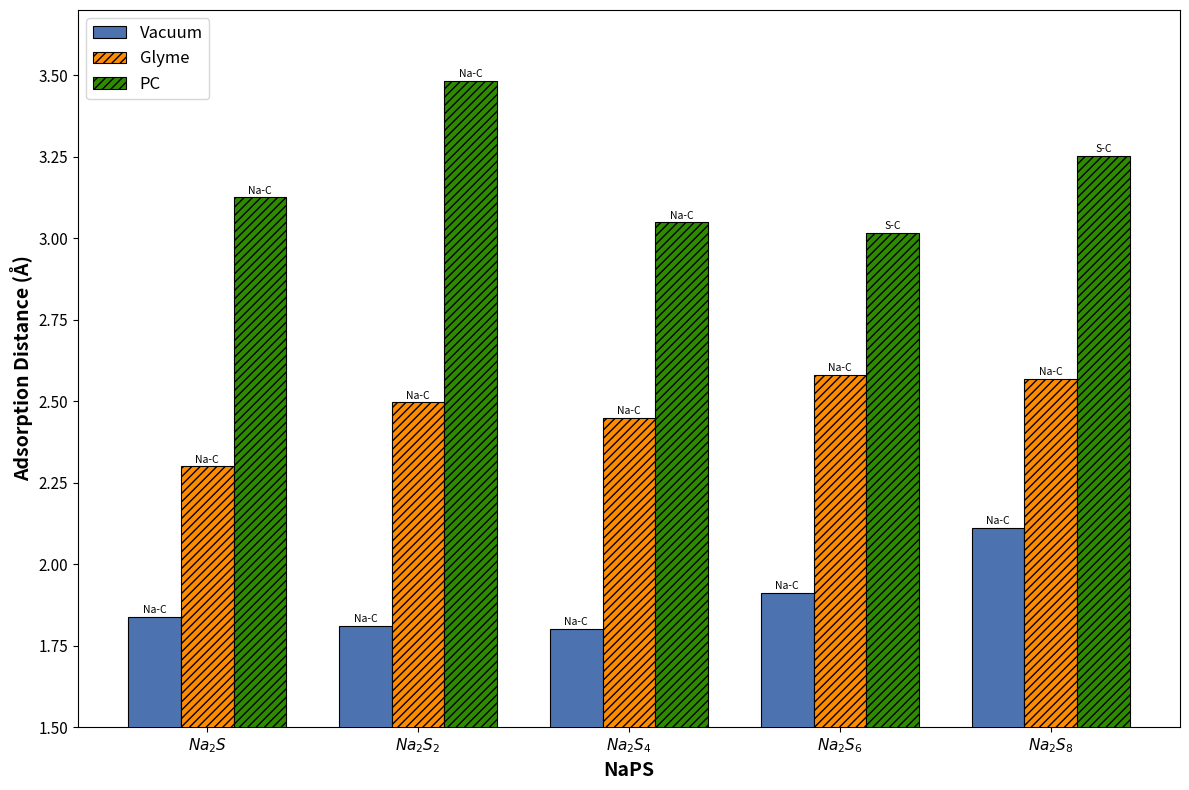

What is the greatest value displayed?

3.5